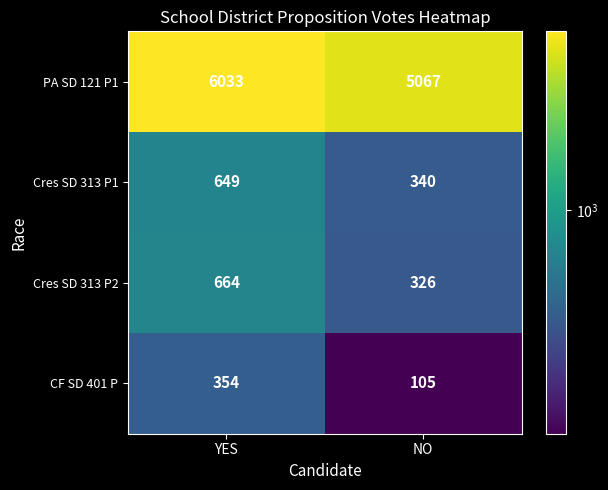

What is the sum of the Cres SD 313 P2 values at NO and YES?

990